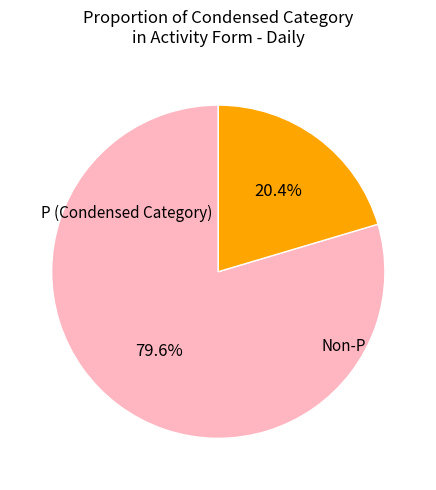

Is there any slice that represents more than half of the pie?

Yes